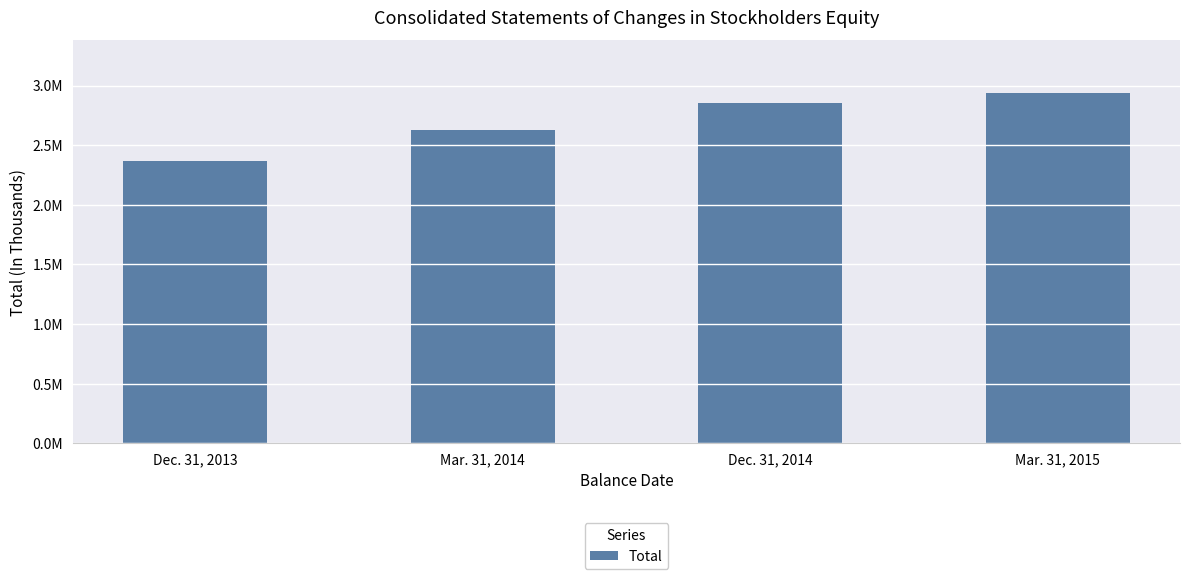

Is it true that the value at Dec. 31, 2014 is 2856111?

True